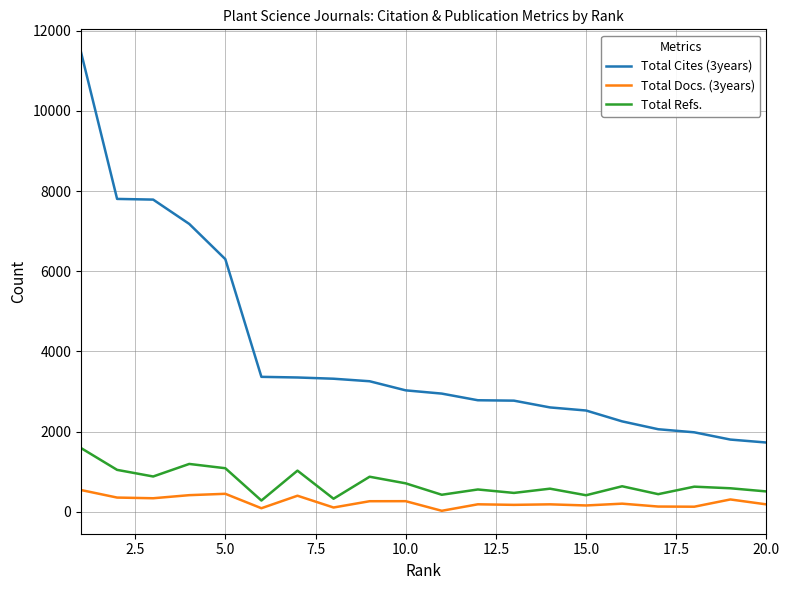

True or false: Total Cites (3years) and Total Refs. intersect in this chart.

False